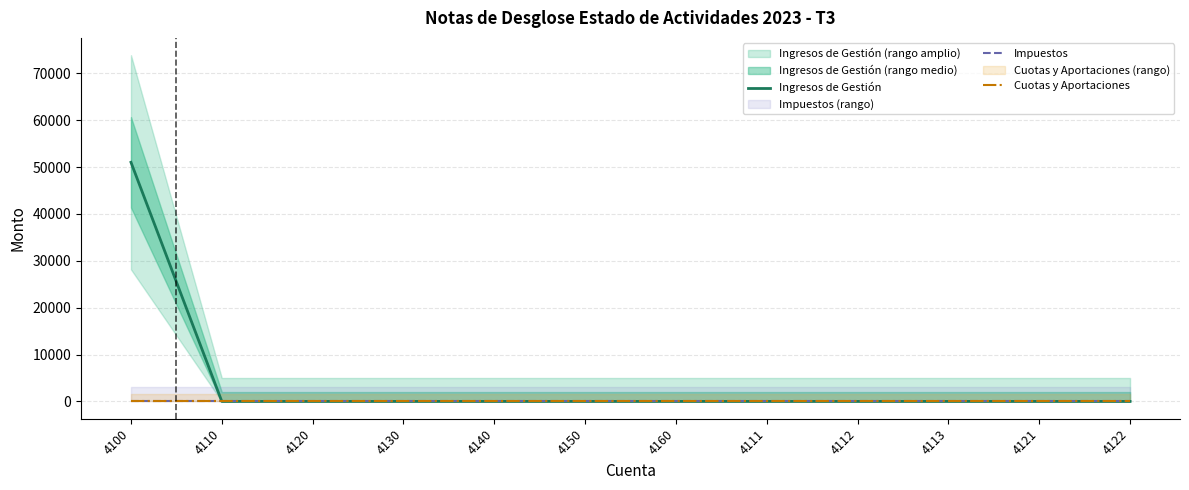

What position from the right is 4121?

2